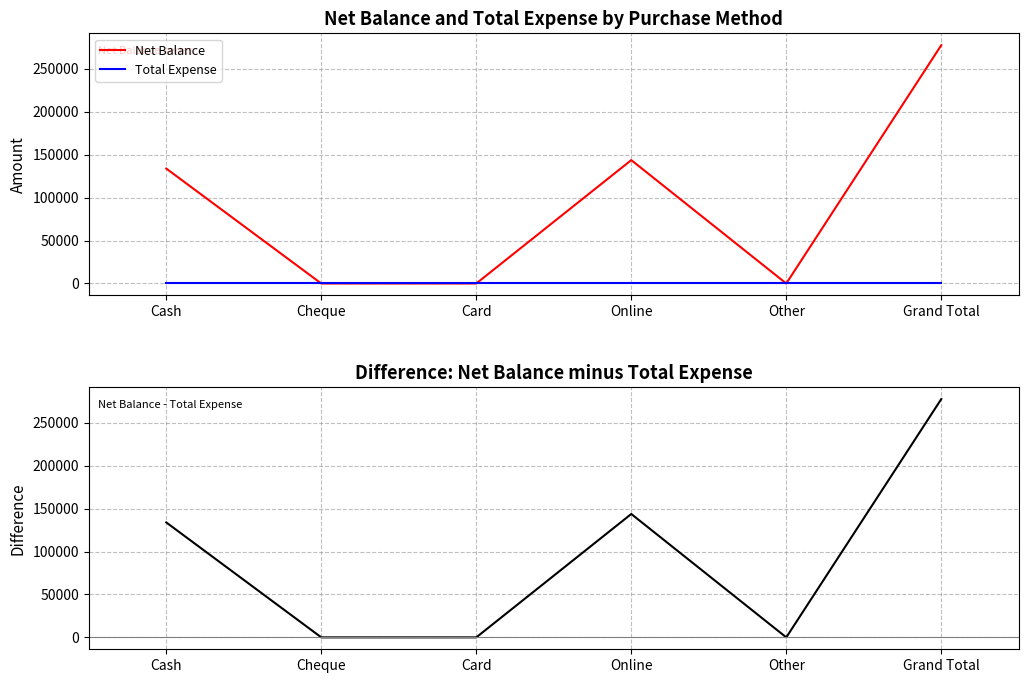

At which category does Net Balance minus Total Expense reach its first local peak?

Online